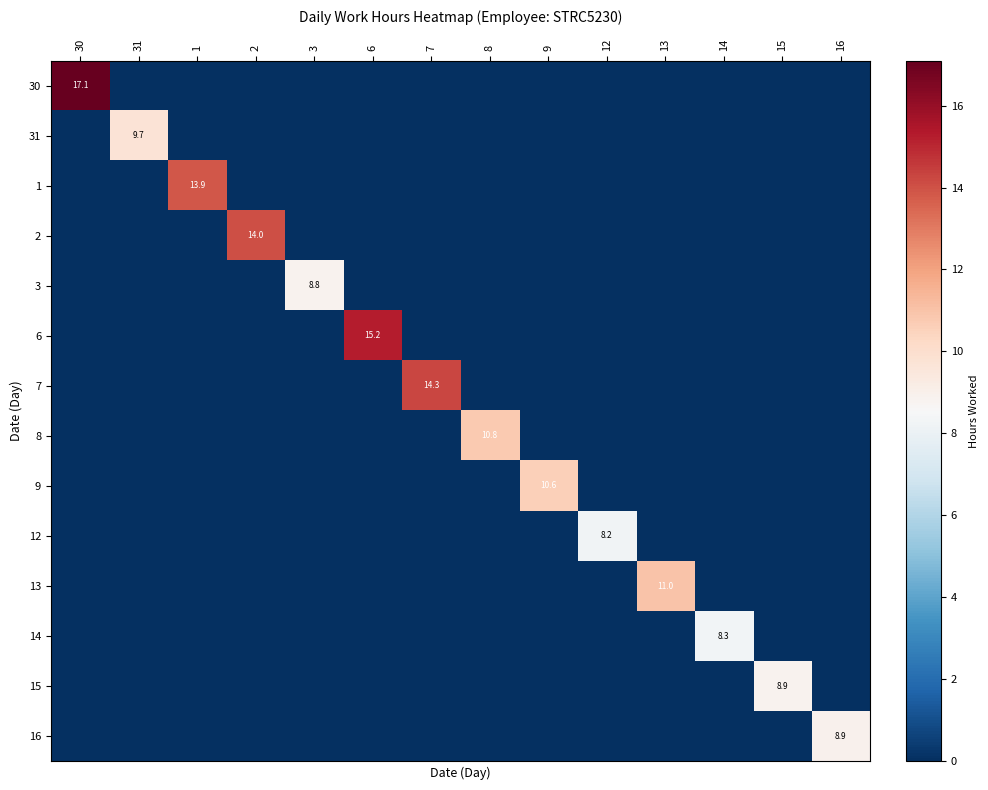

What is the total value across all series at 1?

13.9